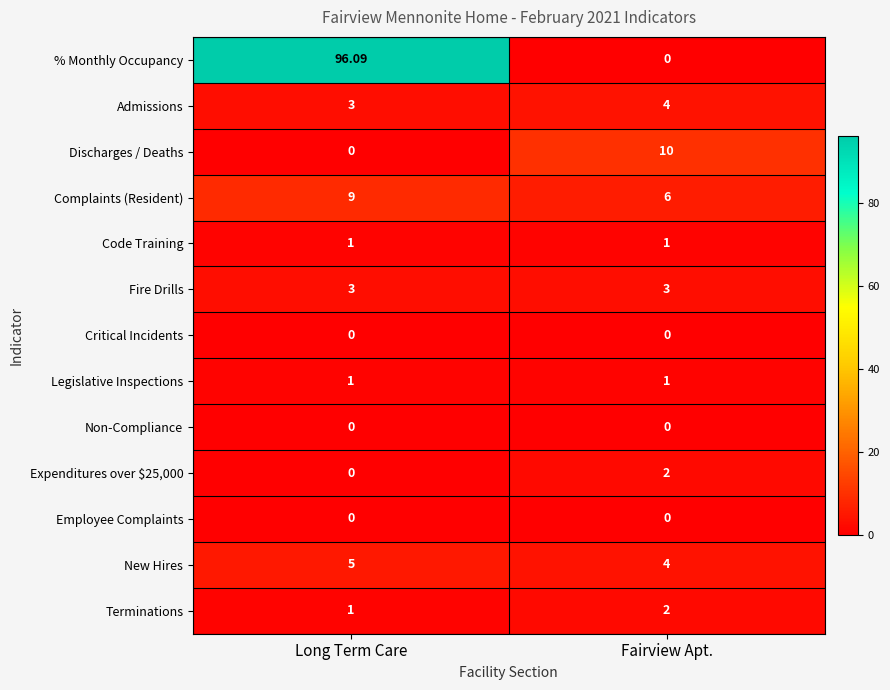

At how many categories does at least one series exceed 50?

1